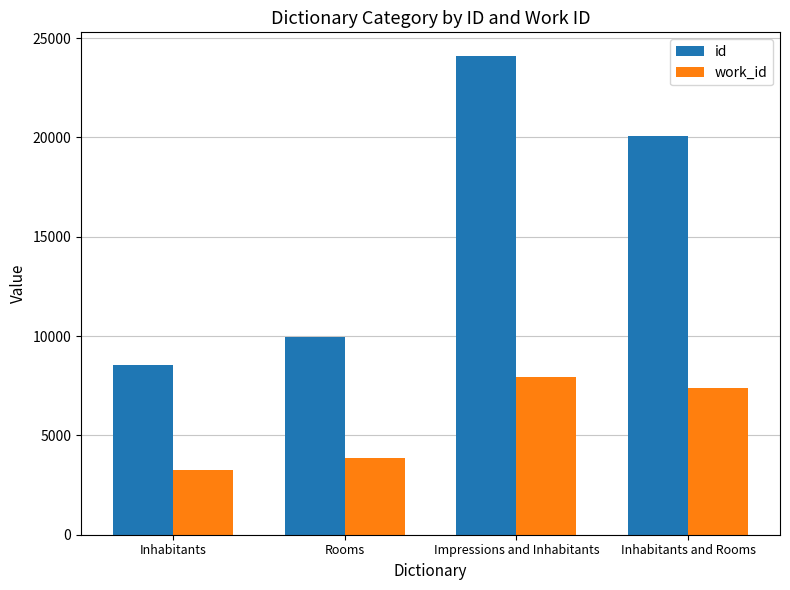

Which series has the widest spread of values?

id